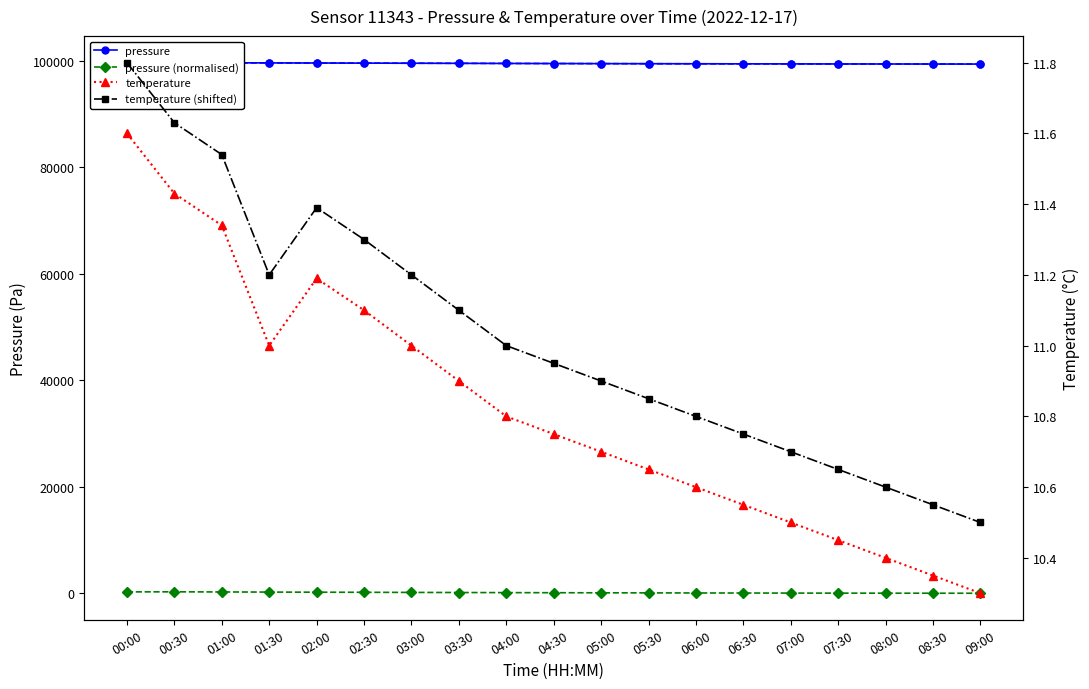

Where does the pressure (normalised) series first go above 80?

00:00